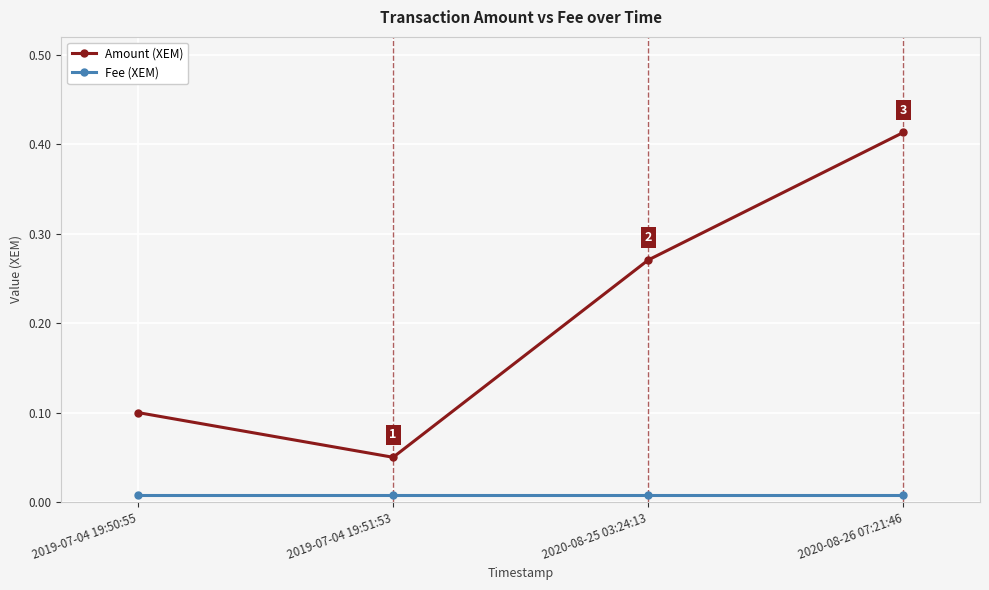

True or false: Fee (XEM) and Amount (XEM) intersect in this chart.

False